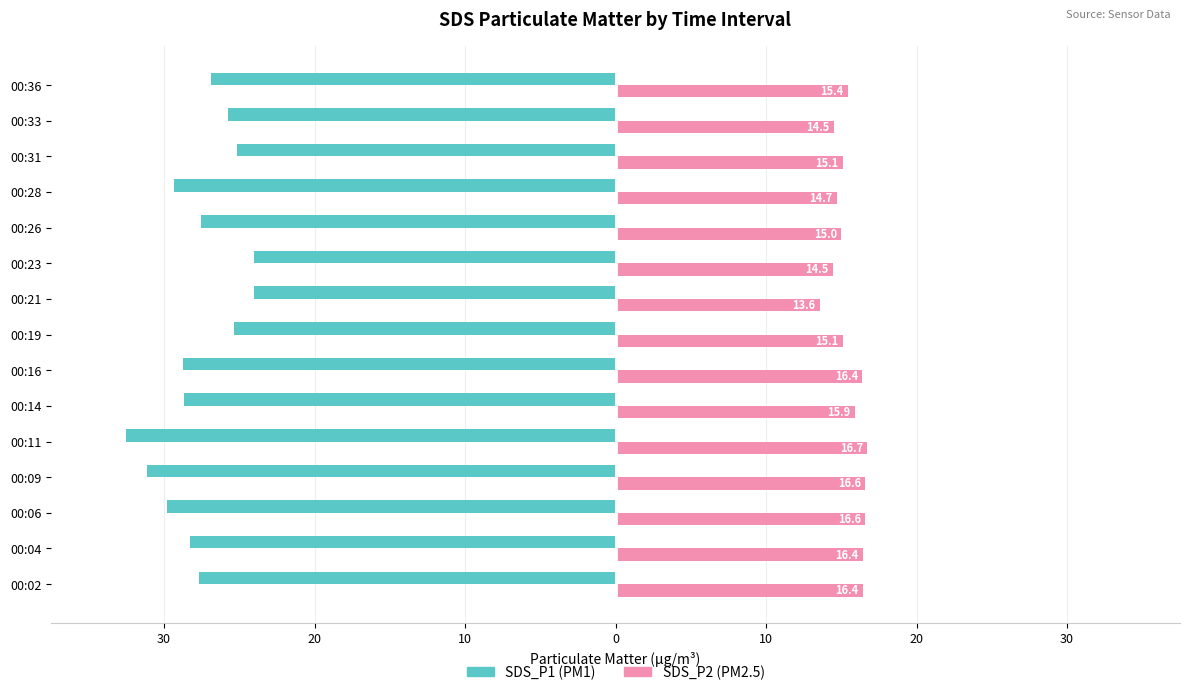

The value of SDS_P2 at 00:14 is 5.6. True or false?

False